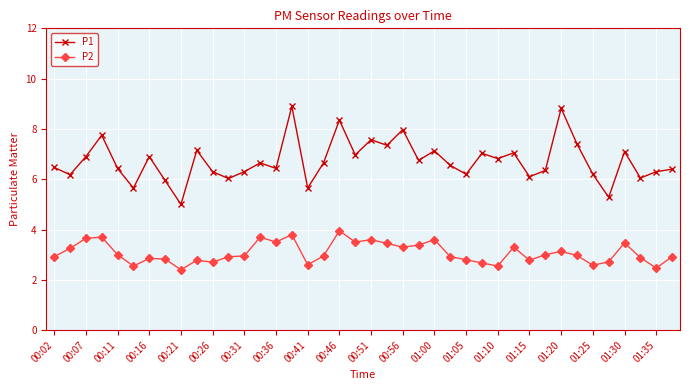

What is the value of the P2 point at the 25th from the left?

3.6